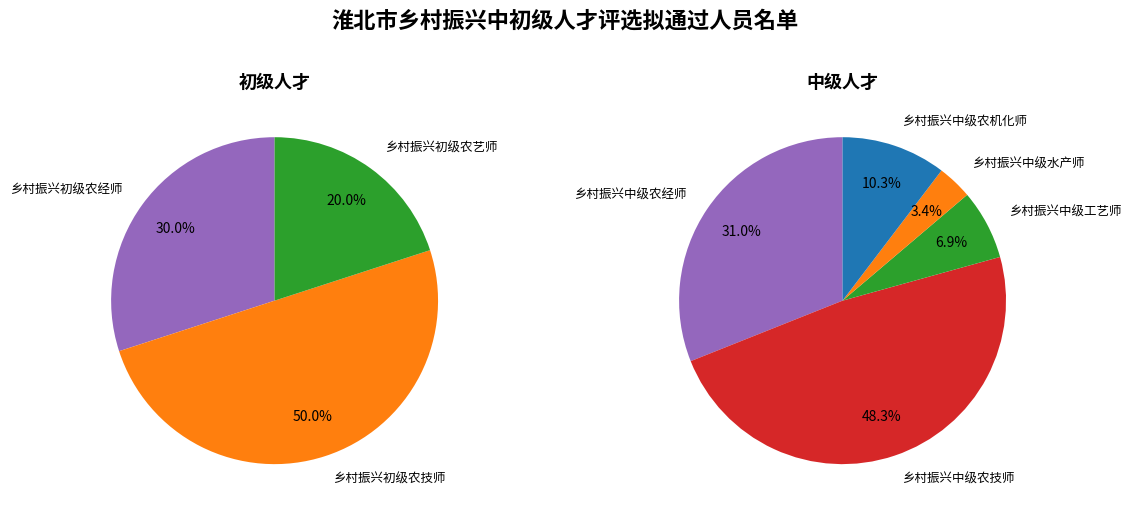

How many slices are in this pie chart?

8